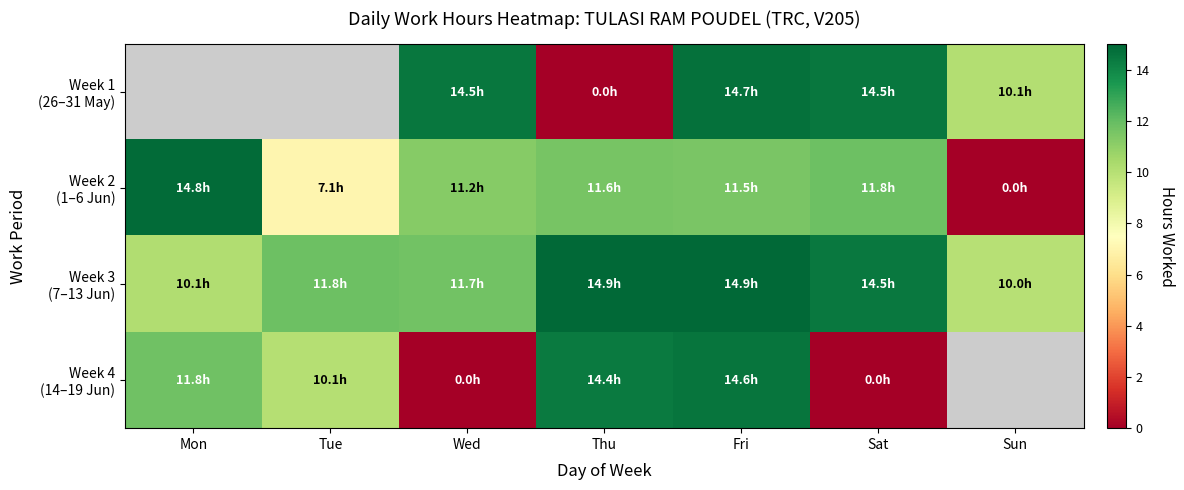

What is the difference between the maximum and minimum values in the Week 2 (1–6 Jun) series?

14.8